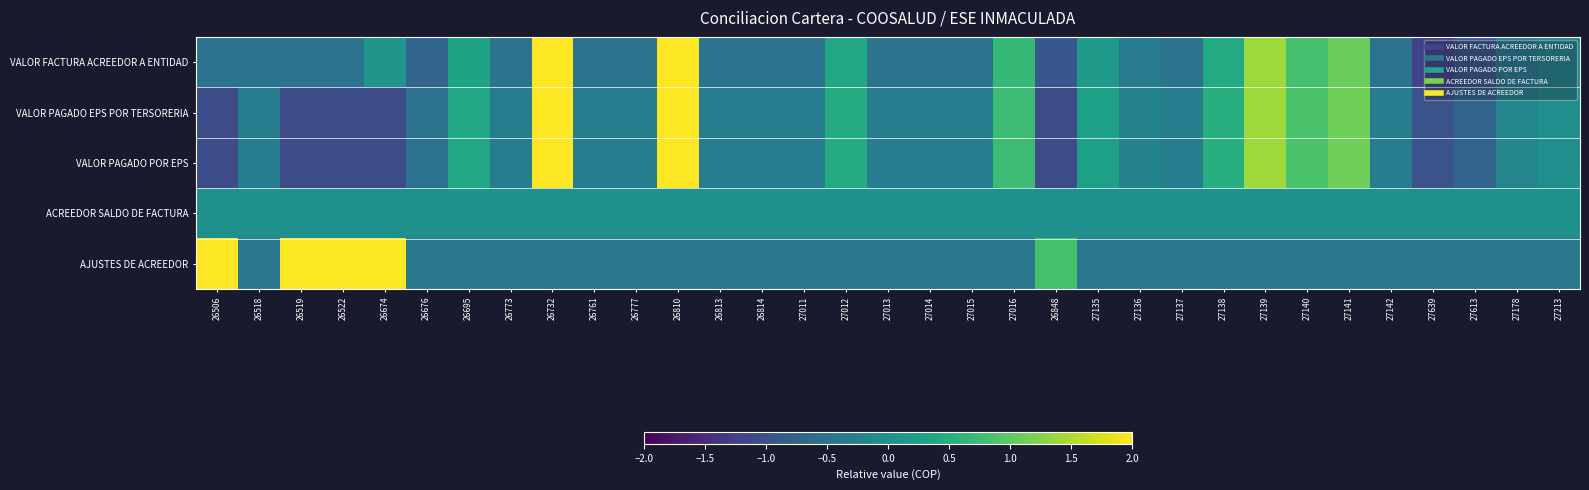

Which series changed the most between 26522 and 26732?

VALOR PAGADO EPS POR TERSORERIA